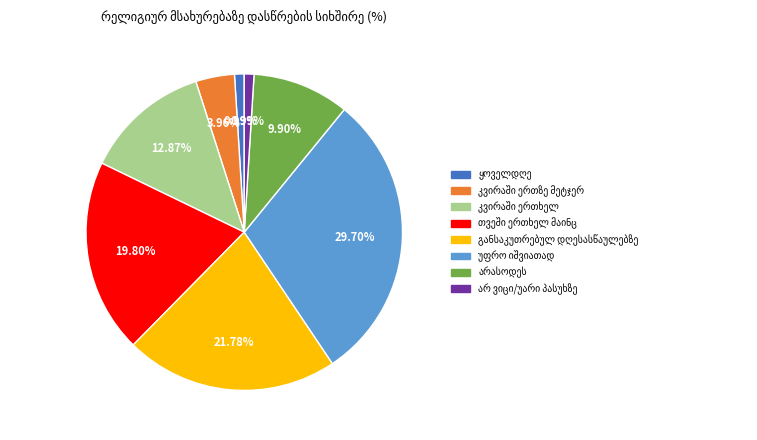

Is there a majority slice in this chart?

No